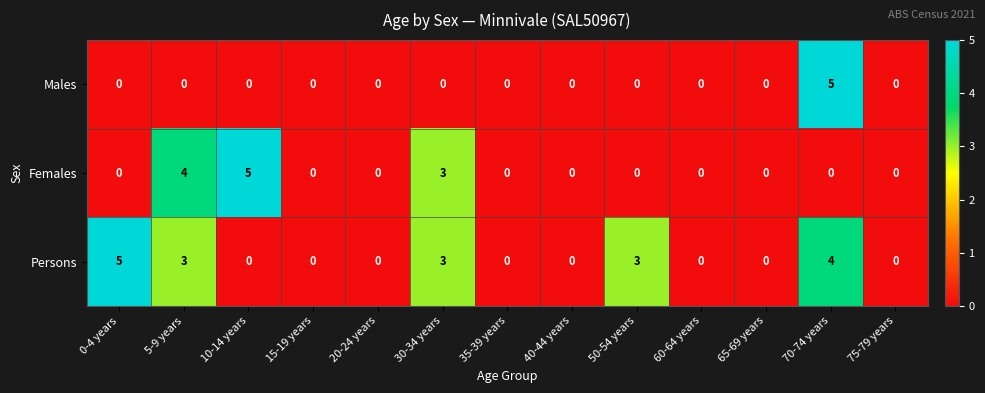

How many series are shown in this chart?

3